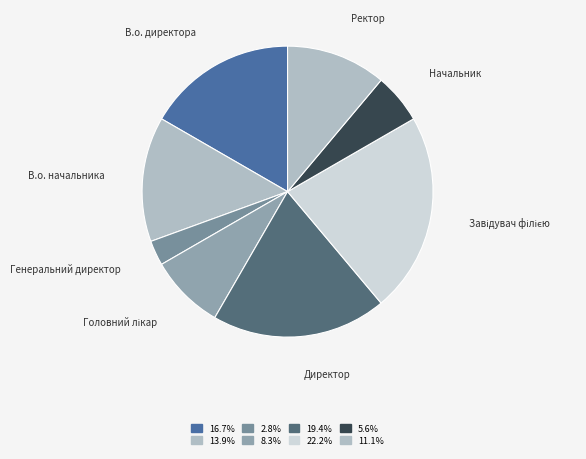

How many slices are in this pie chart?

8